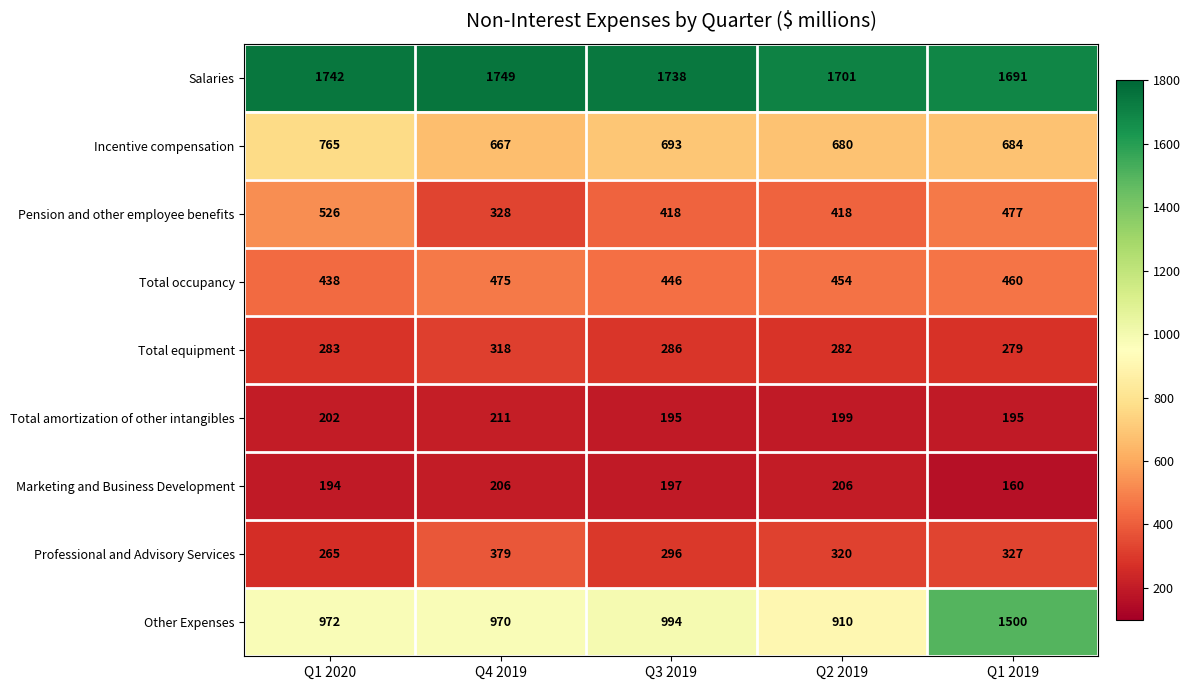

The value of Incentive compensation at Q3 2019 is 693. True or false?

True